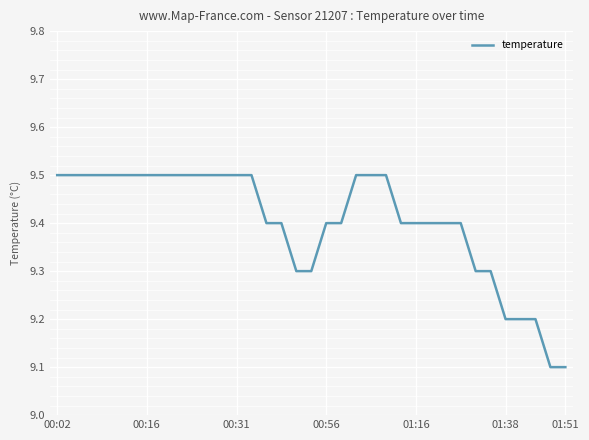

What is the difference between the maximum and minimum values?

0.4